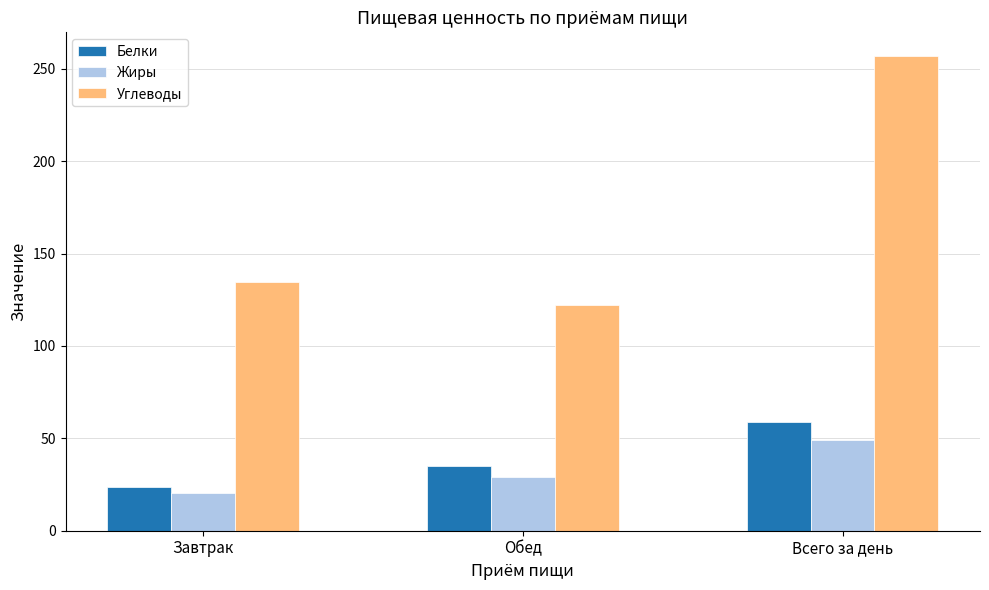

Rank the series by their maximum value, from highest to lowest.

Углеводы, Белки, Жиры